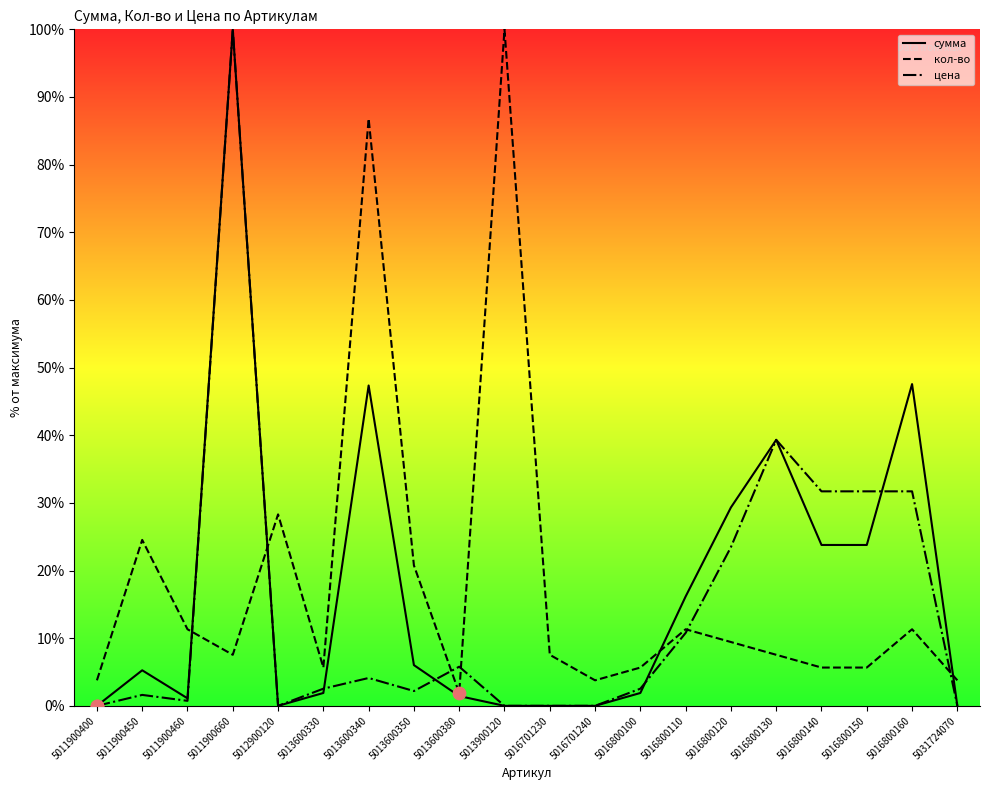

Which series has the widest spread of Y values?

сумма